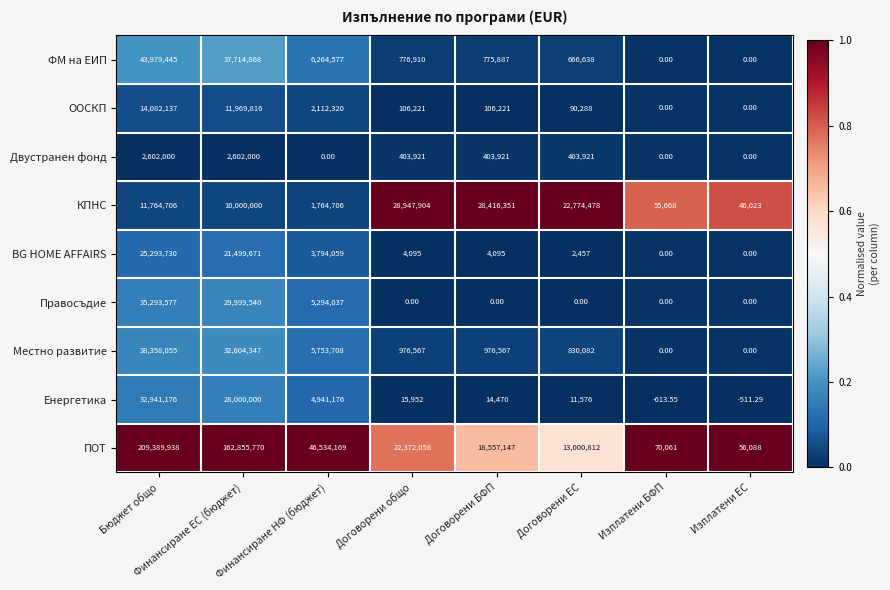

At which label does Правосъдие reach its peak?

Бюджет общо